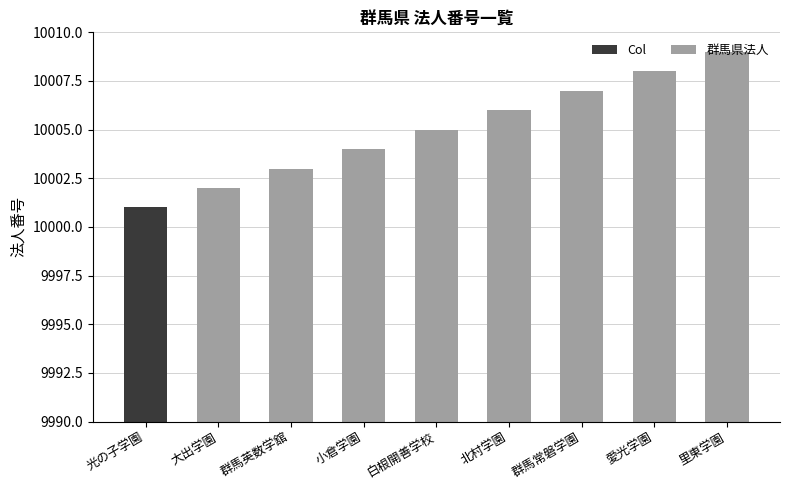

True or false: the data shows 10009 at 里東学園.

True